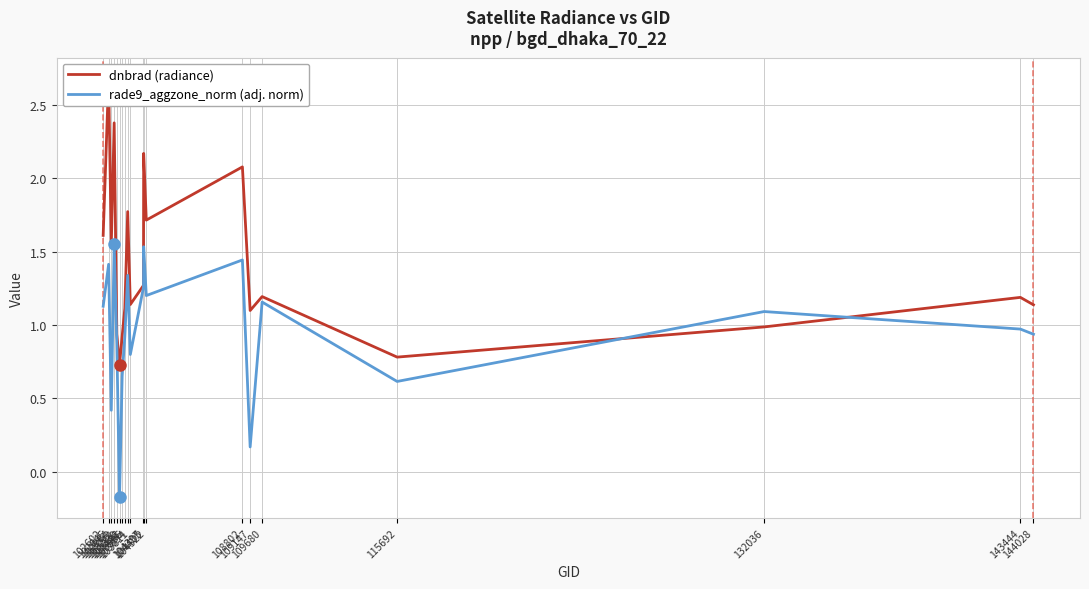

What is the value of the dnbrad (radiance) point at the 16th from the left?

1.2